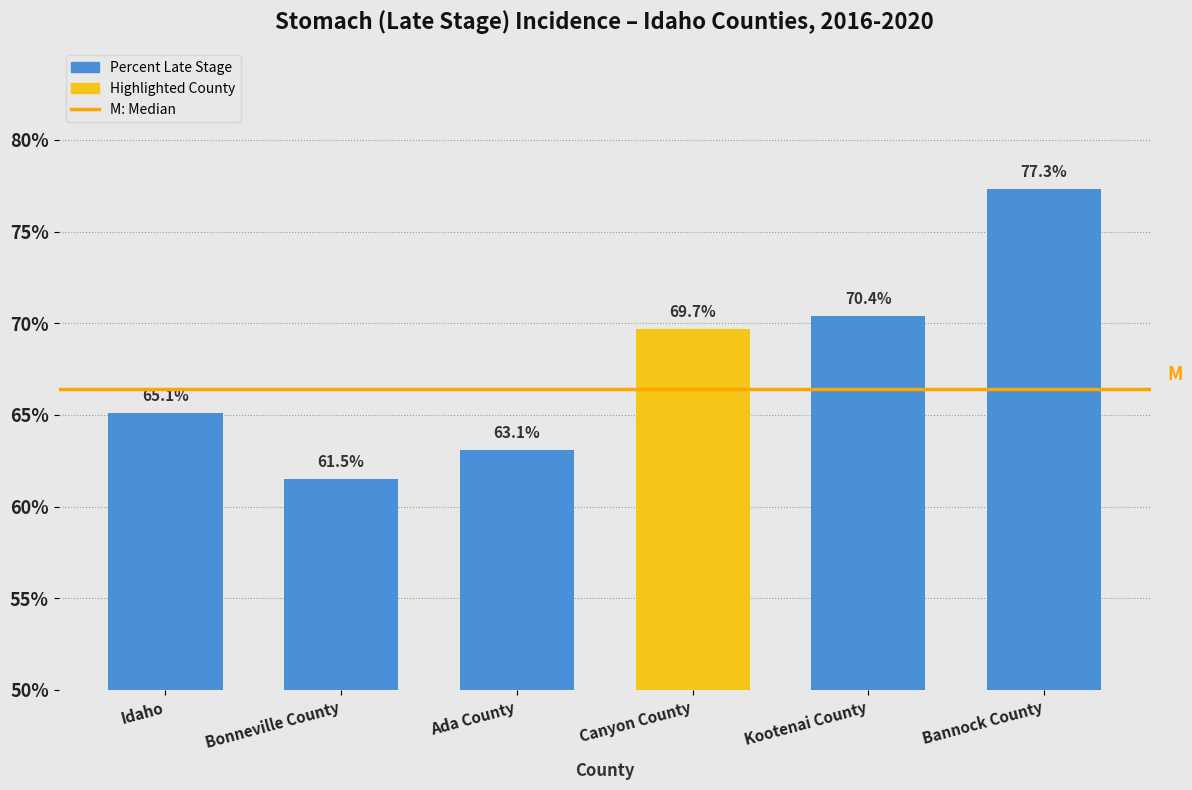

Reading left to right, list all the values displayed in this chart.

Idaho=65.1	Bonneville County=61.5	Ada County=63.1	Canyon County=69.7	Kootenai County=70.4	Bannock County=77.3